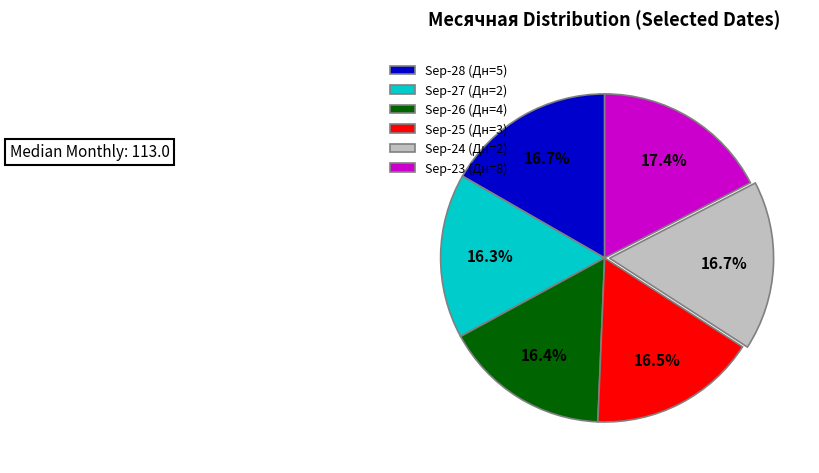

Approximately how many times larger is the value at Sep-25 (Дн=3) compared to Sep-28 (Дн=5)?

1.0